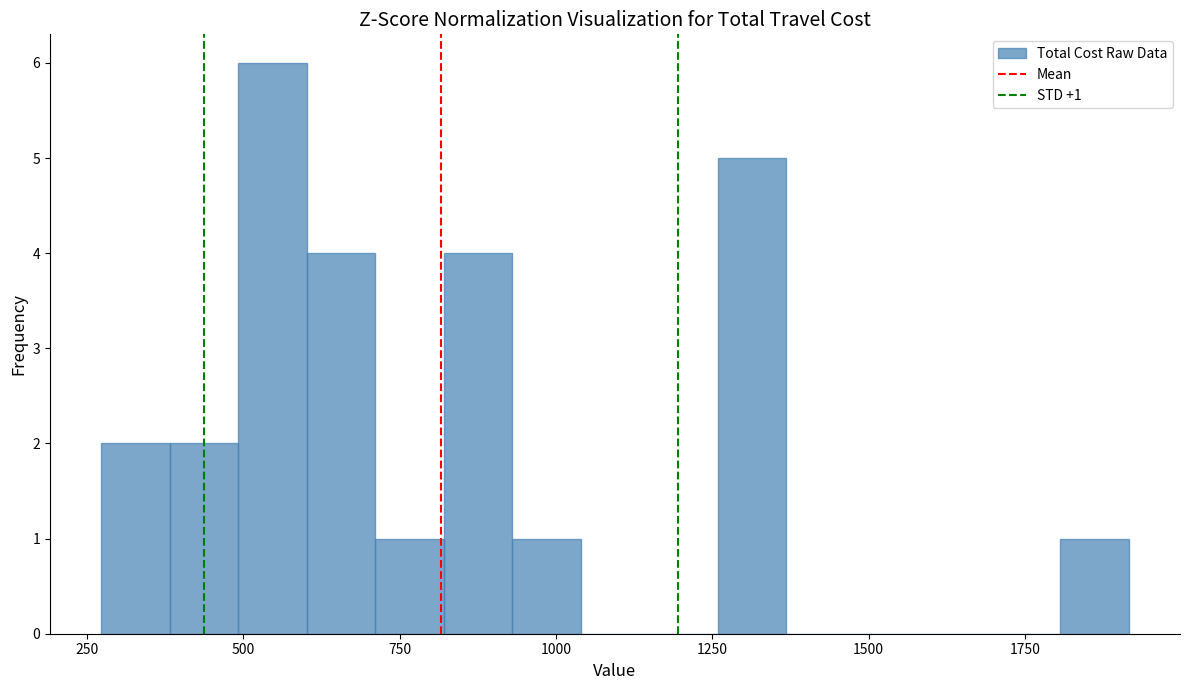

Around what value on the x-axis is the tallest bar? Give the approximate position of its centre, as read against the axis.

550